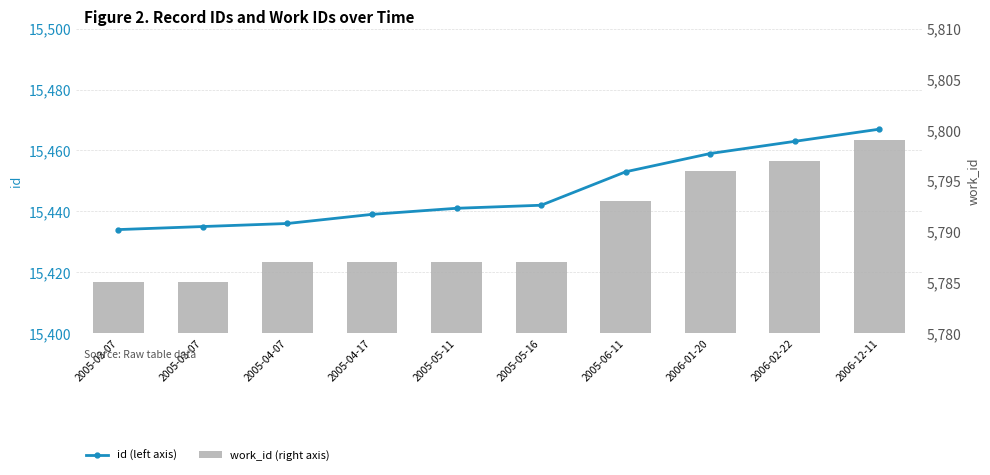

At which category is the sum across all series the highest?

2006-12-11